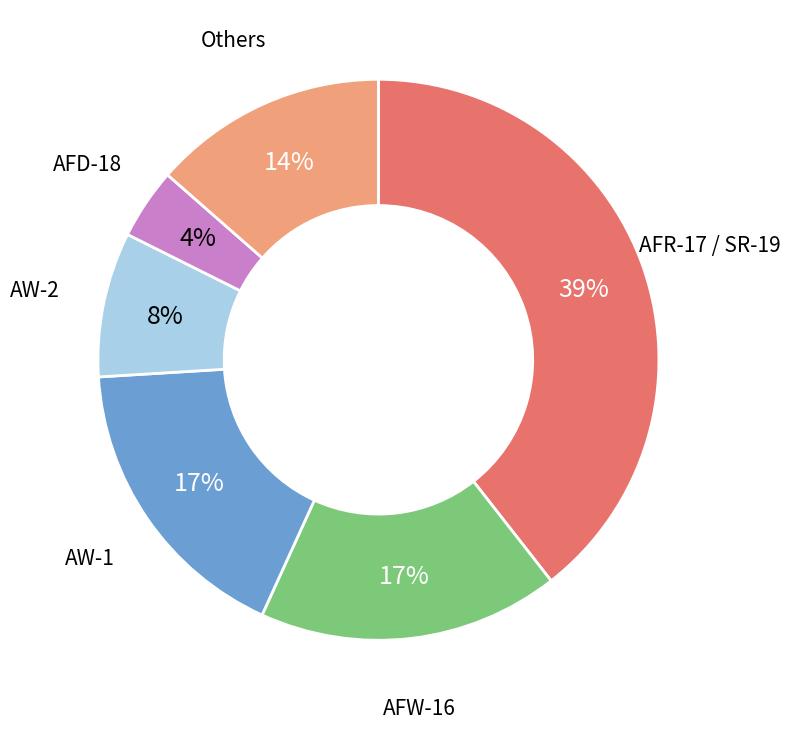

To the nearest percent, what is the average slice percentage?

17%